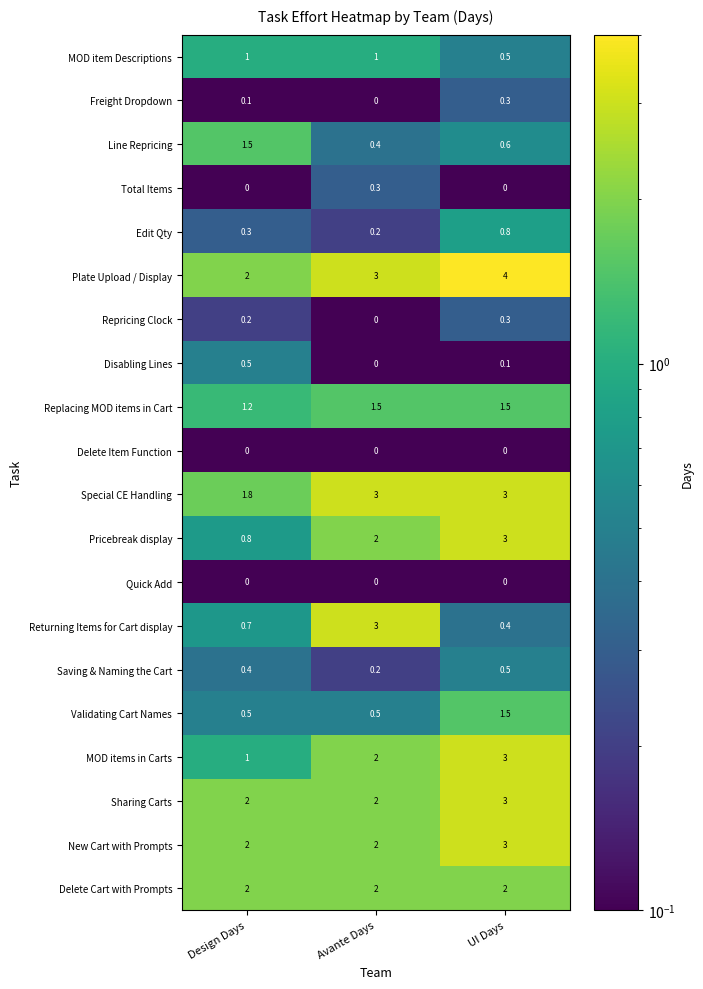

How many distinct data groups are displayed?

20